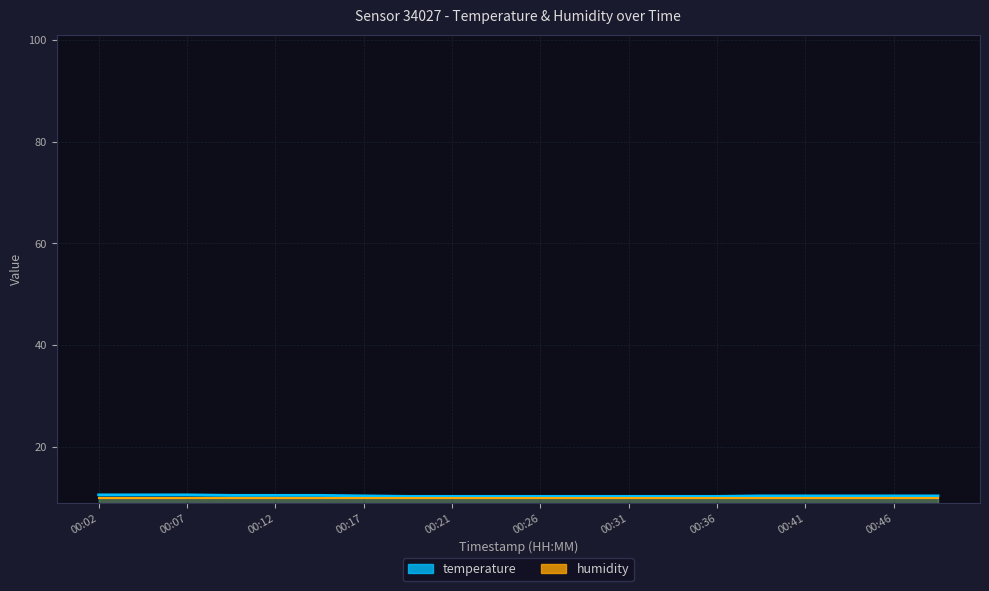

How many values are between 10 and 11?

20